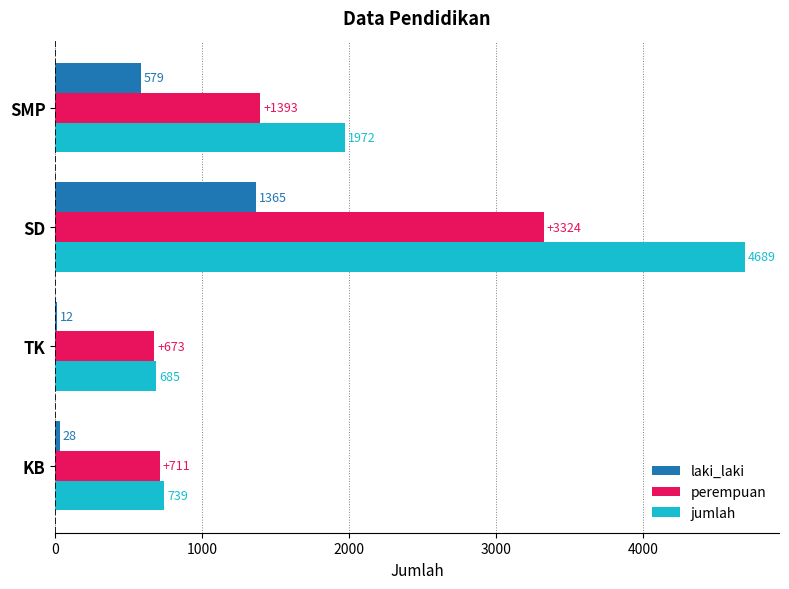

What is the total value across all series at KB?

1478